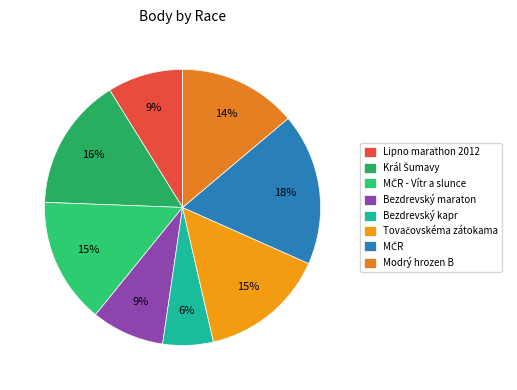

The Bezdrevský maraton slice represents 16% of the pie. True or false?

False